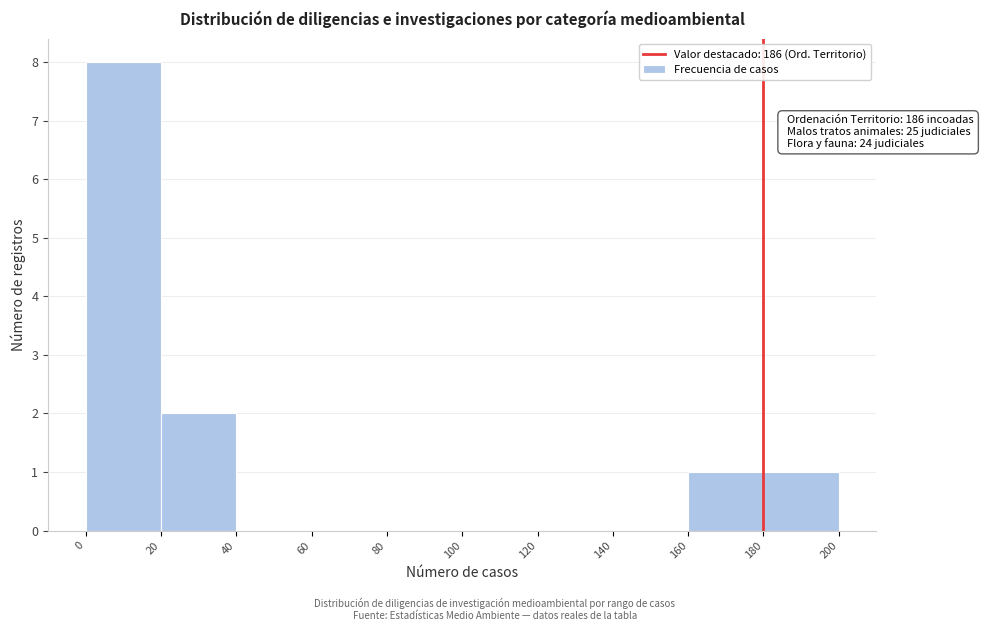

Which range on the x-axis has the tallest bar?

0 to 20